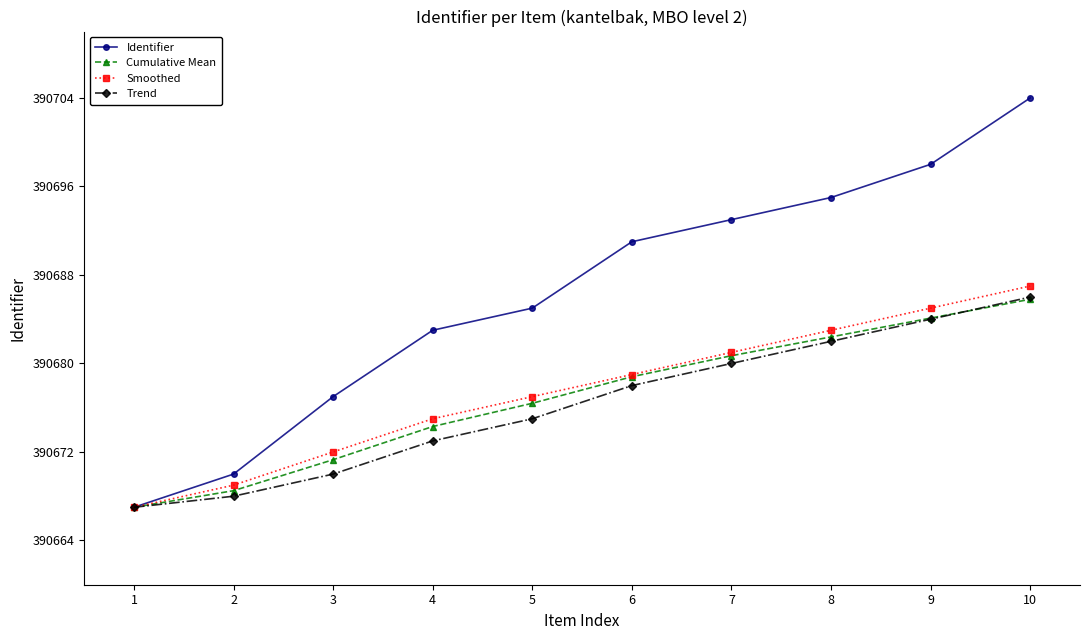

True or false: Trend has more than 2 interior local peaks.

False